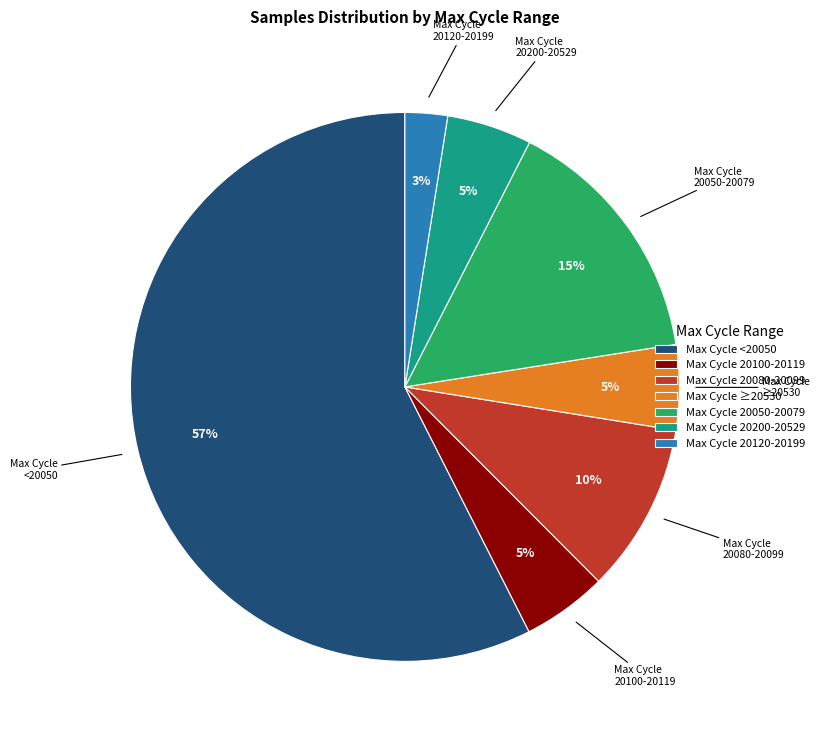

Do Max Cycle ≥20530 and Max Cycle 20050-20079 together represent more than half of the pie?

No